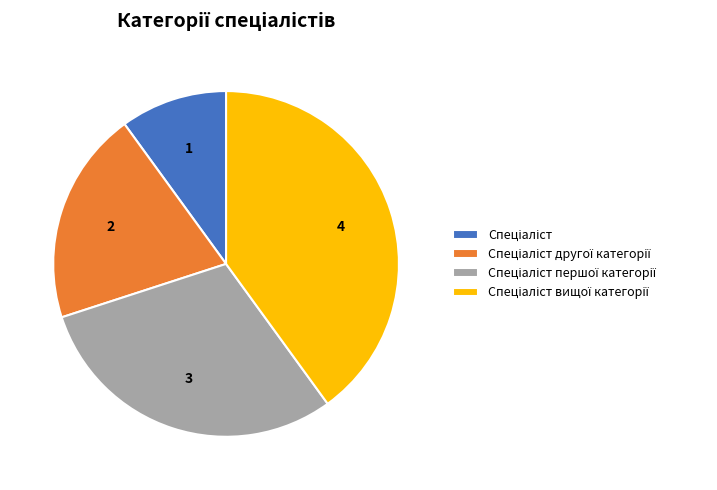

Count the number of slices in the pie.

4